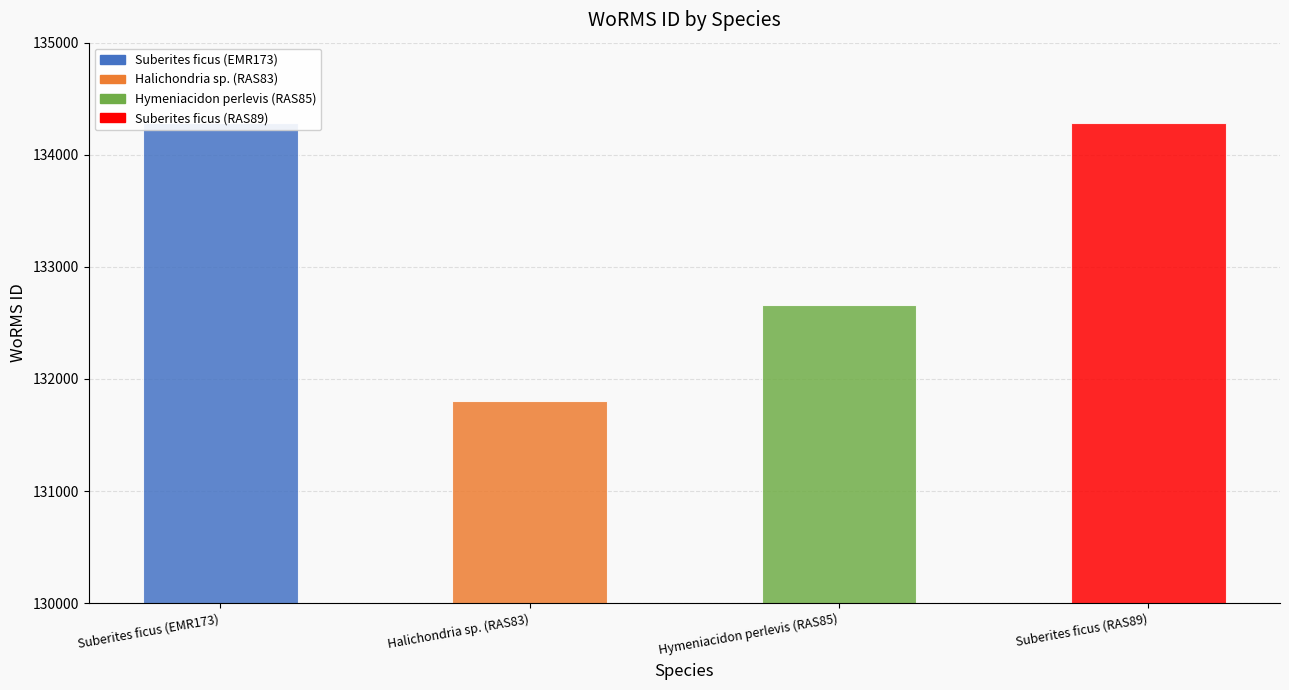

Approximately how many times larger is the value at Hymeniacidon perlevis (RAS85) compared to Suberites ficus (RAS89)?

1.0